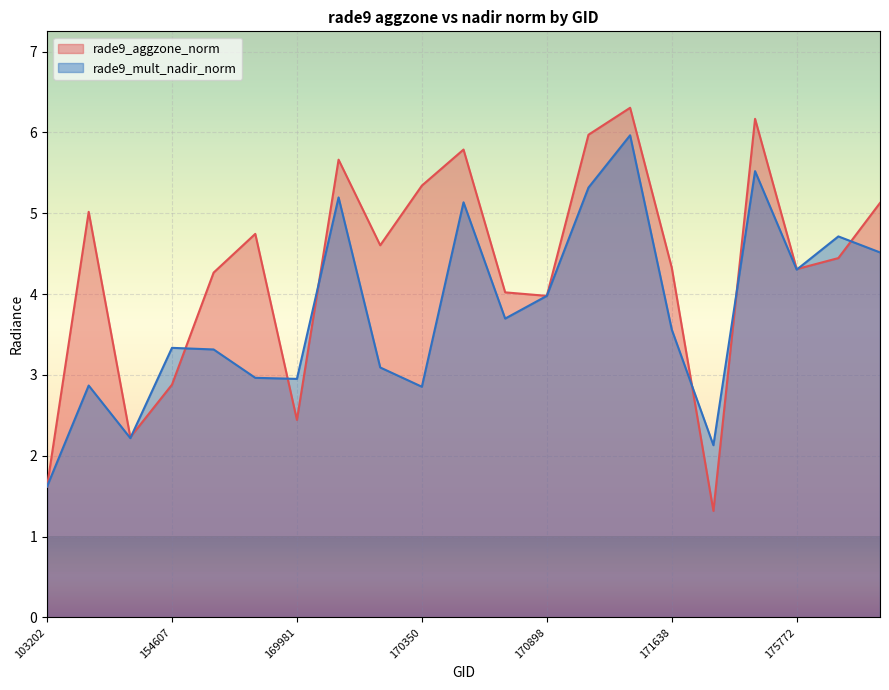

What is the minimum value for rade9_aggzone_norm?

1.3